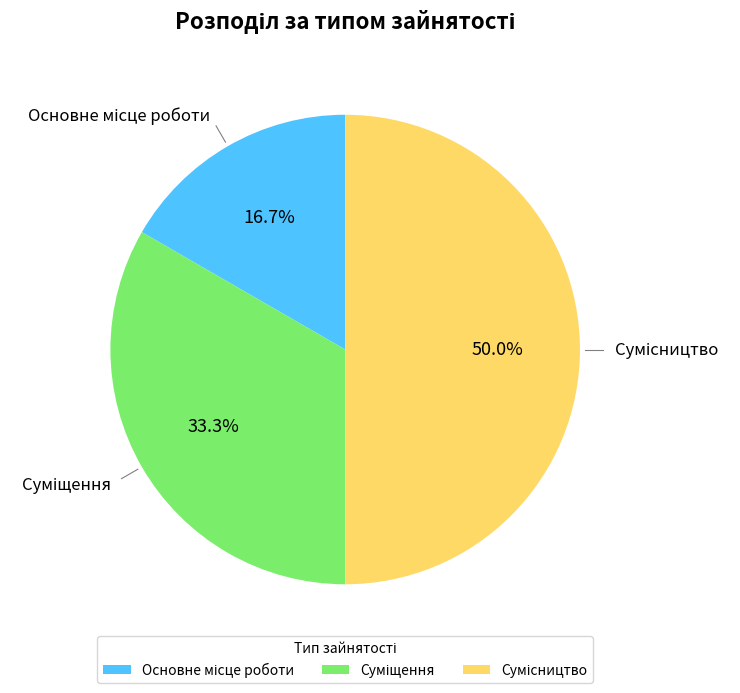

How many slices are in this pie chart?

3